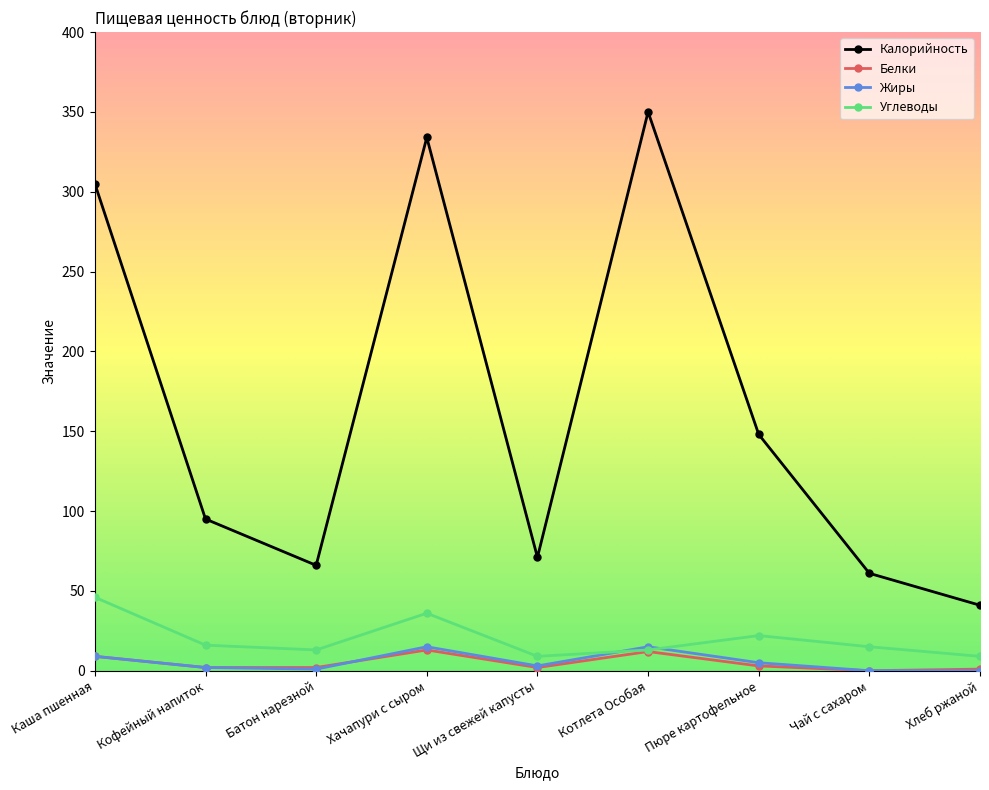

Which series changed the most between Пюре картофельное and Чай с сахаром?

Калорийность